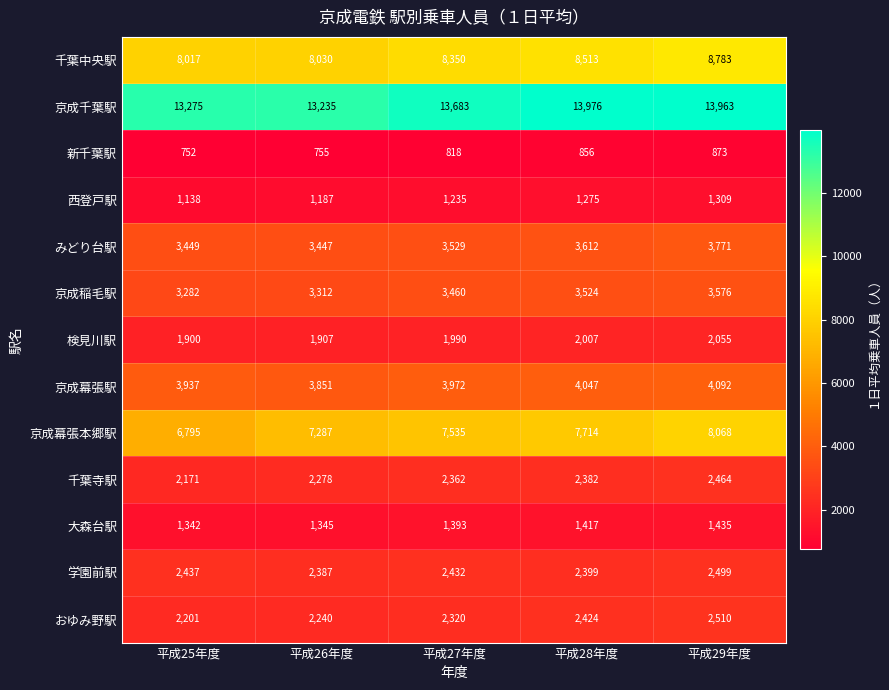

Which series has the largest total across all categories?

京成千葉駅